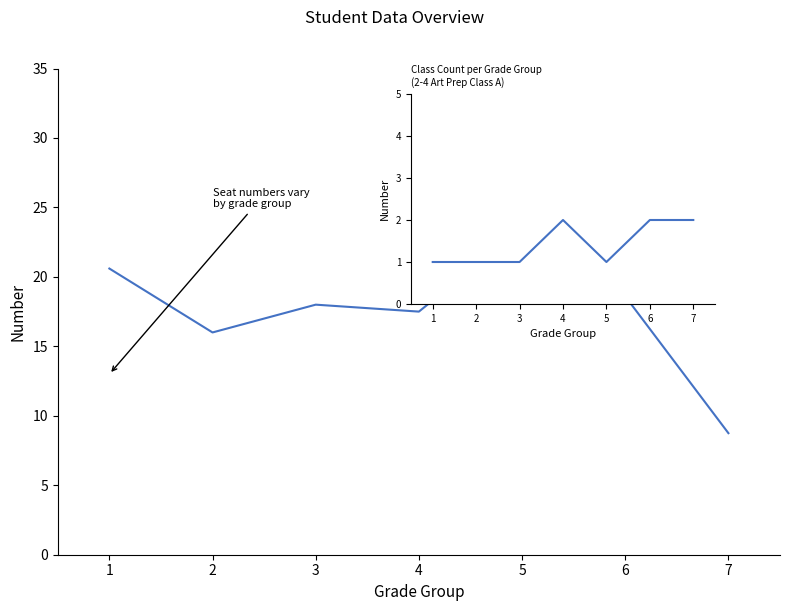

Is the value of 座號 at 5 greater than the value of 班級 at 5?

Yes